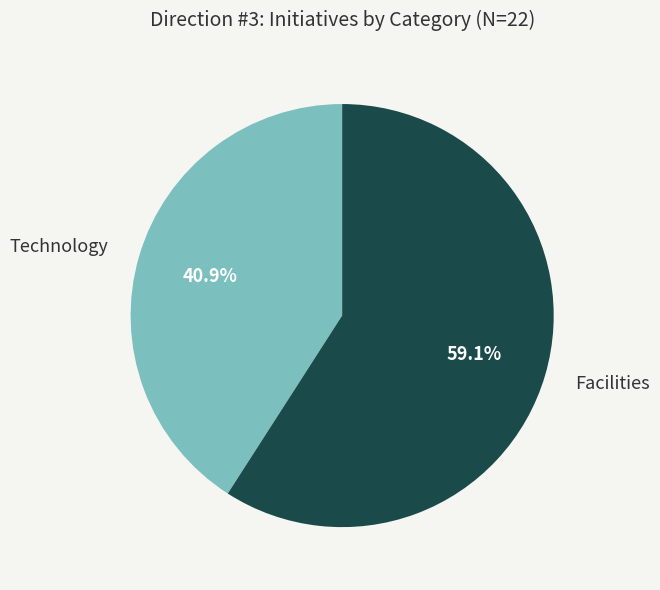

What percentage is the Technology slice, to the nearest percent?

41%